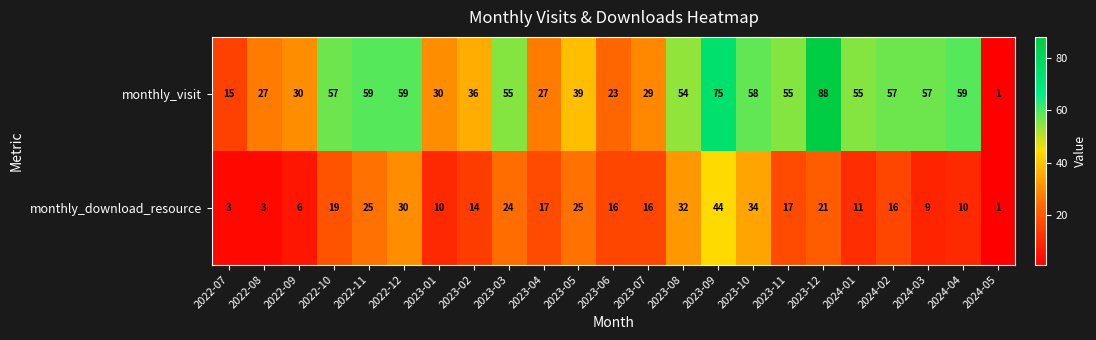

At which label does monthly_download_resource reach its minimum?

2024-05